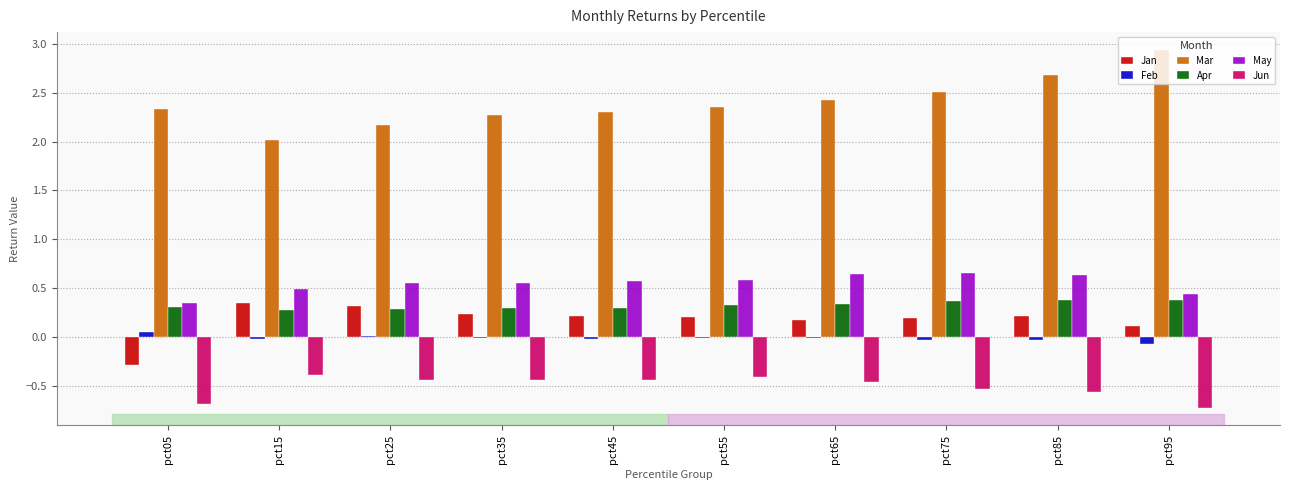

Are the bars grouped side by side (vs. stacked)?

Yes